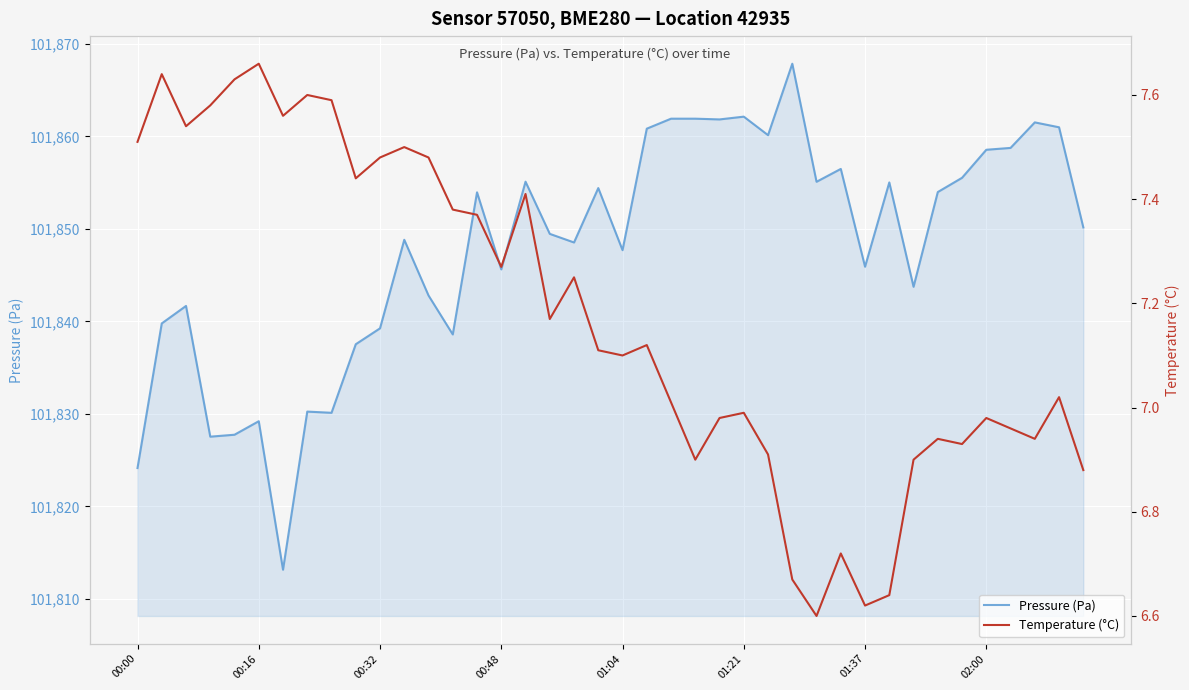

True or false: Temperature (°C) and Pressure (Pa) intersect in this chart.

False